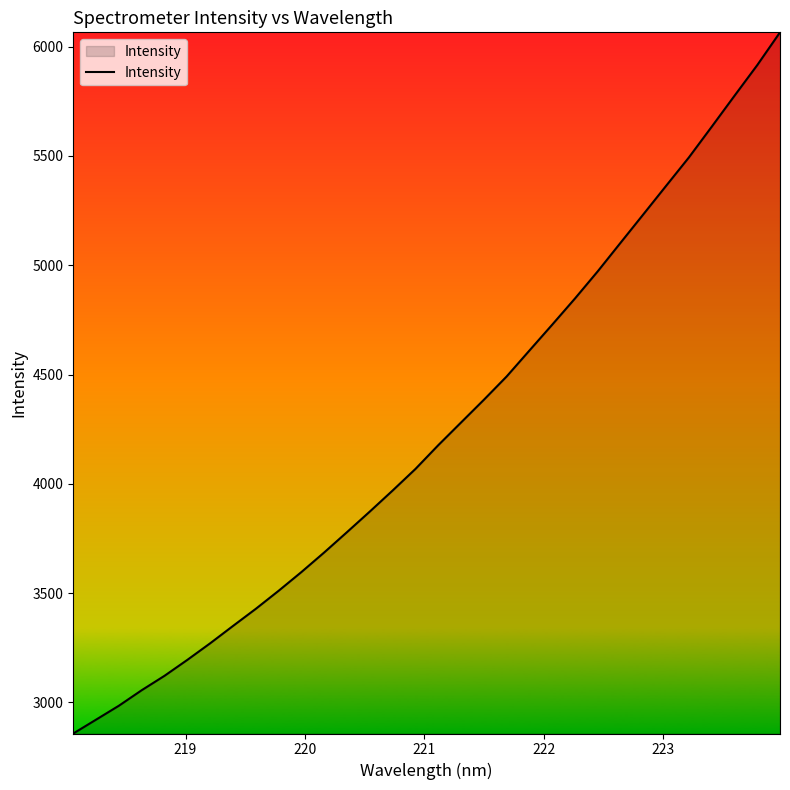

What is the difference between the maximum and minimum values?

3207.7